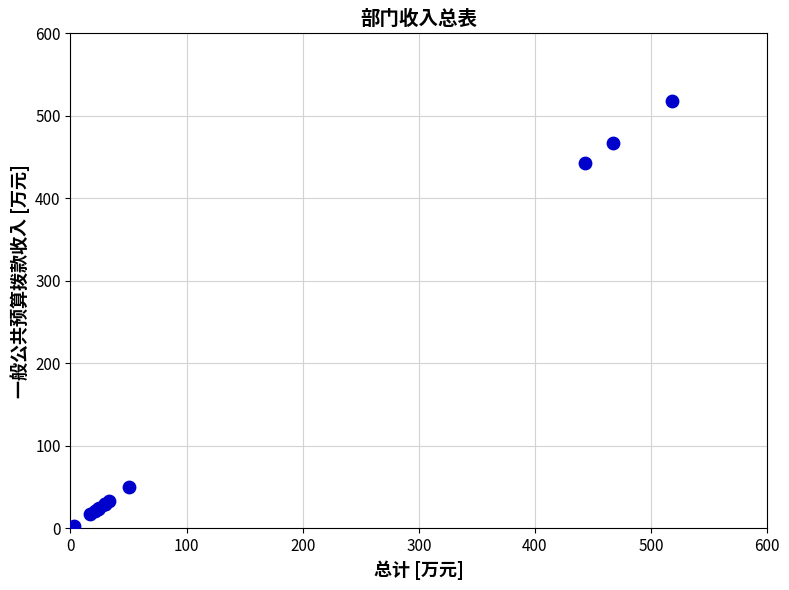

What Y value in the scatter plot is closest to 259?

442.7